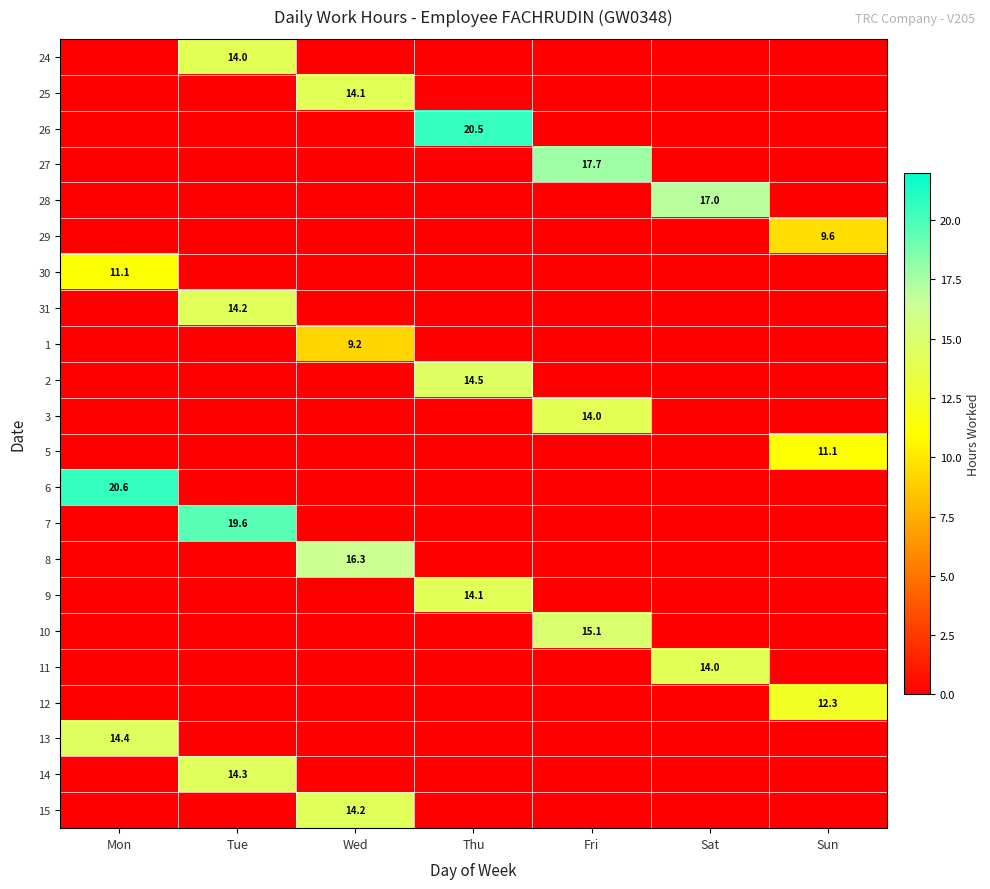

What is the difference between the highest and lowest values at Thu?

20.5